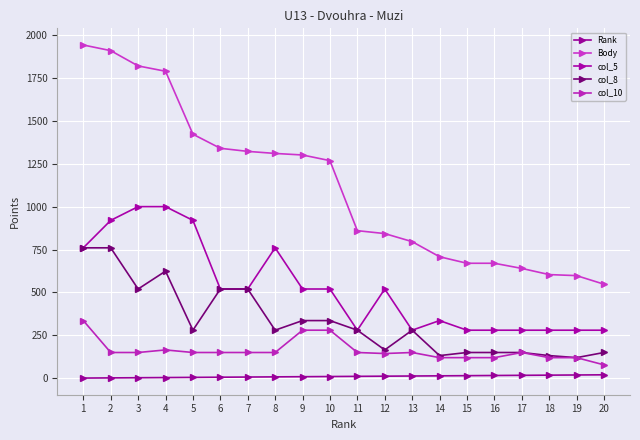

The value of col_10 at 19 is 120. True or false?

True